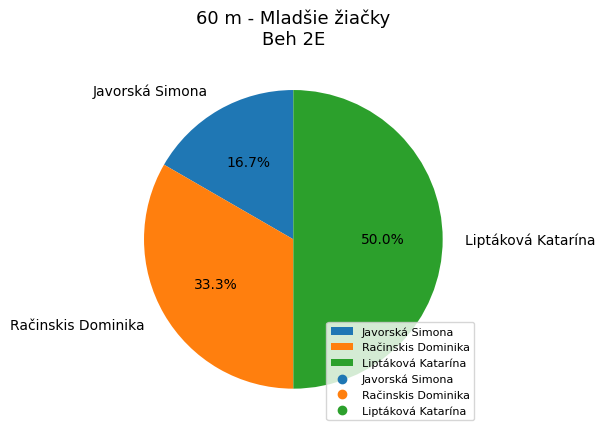

What is the total percentage of Liptáková Katarína and Račinskis Dominika?

83.3%